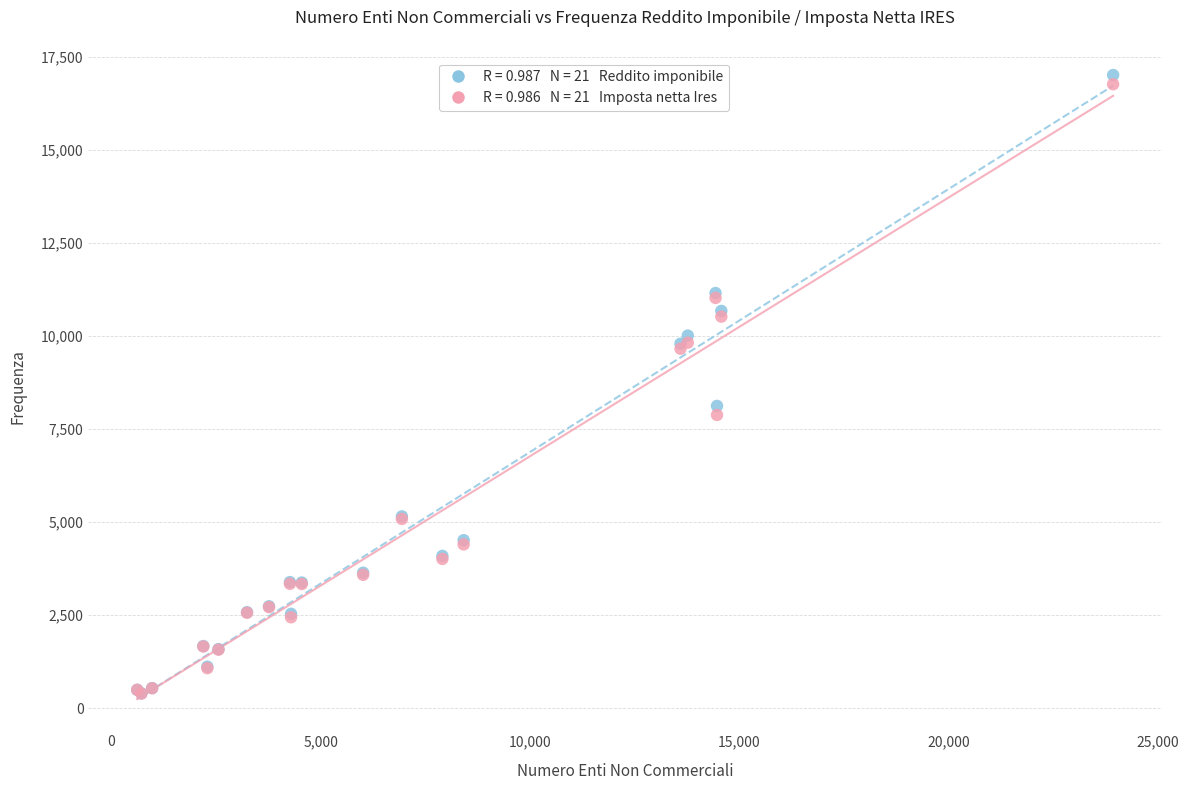

Across all series, what Y value is closest to 8702?

8123